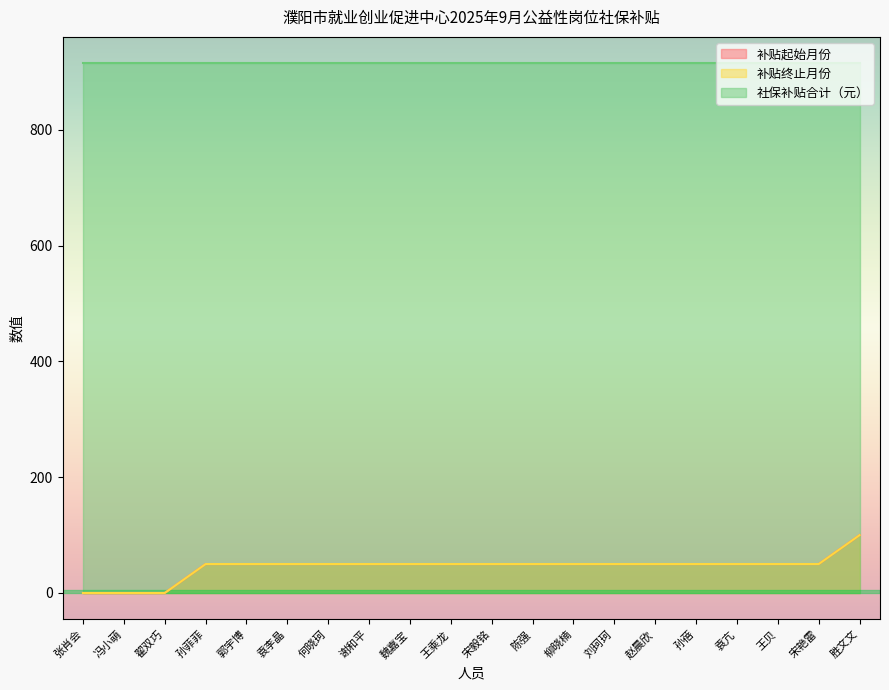

Does the chart display data point markers on the line(s)?

No